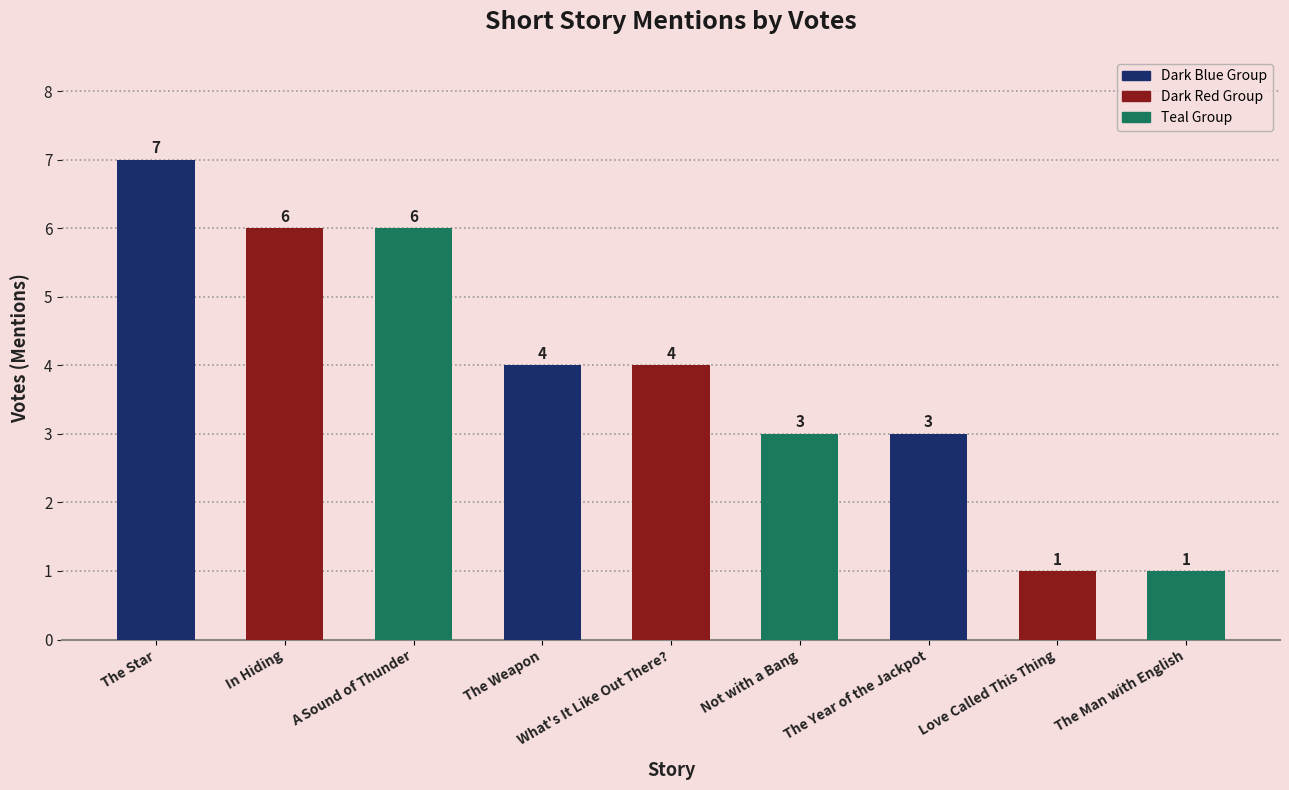

The chart shows a value of 6 at In Hiding. True or false?

True